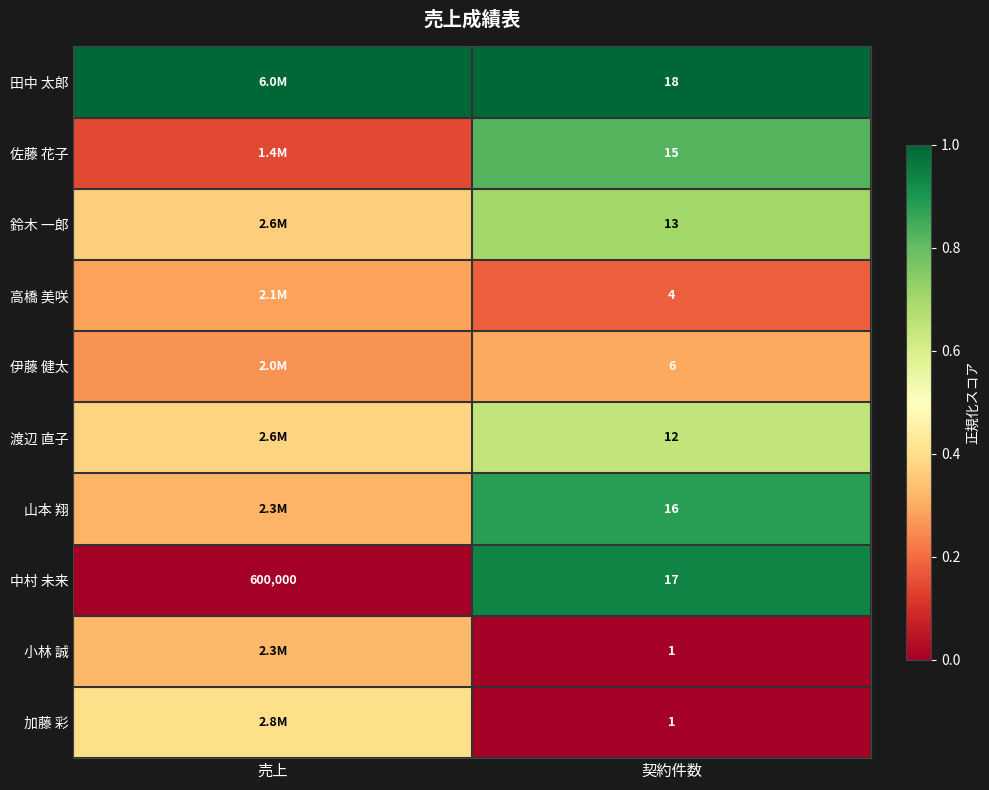

Which has a higher value, 売上 or 契約件数?

売上